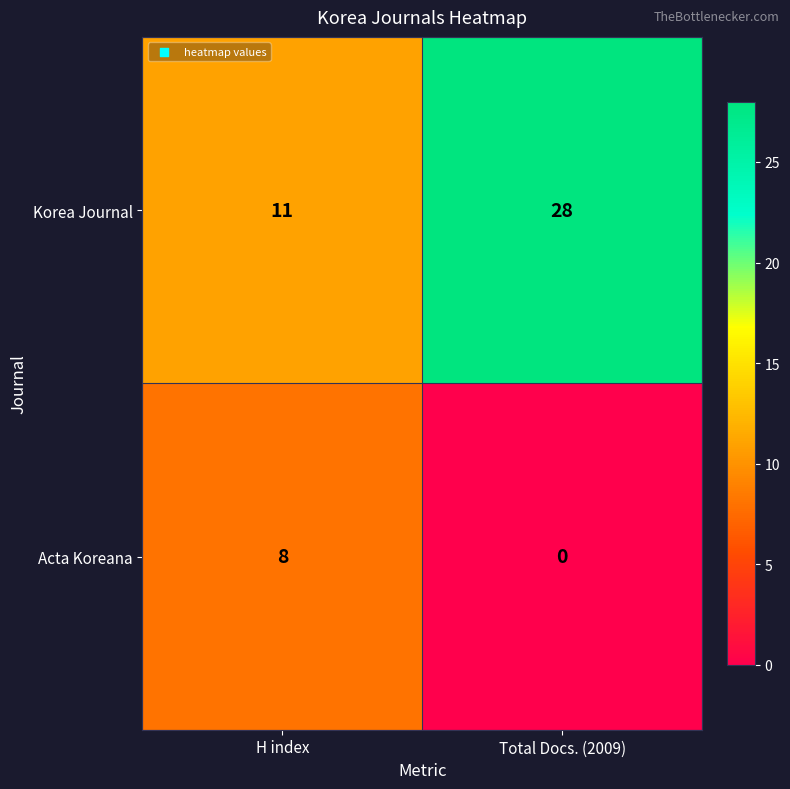

What is the maximum value shown in the chart?

28